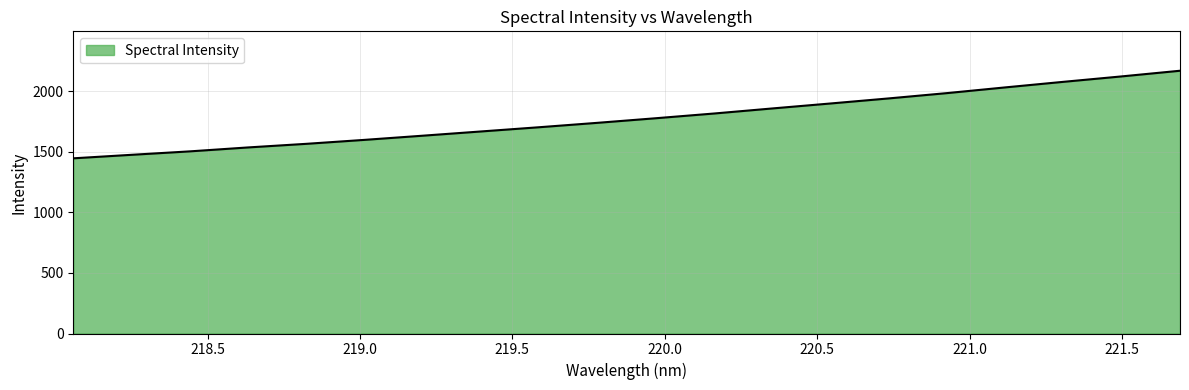

What is the greatest value displayed?

2170.8